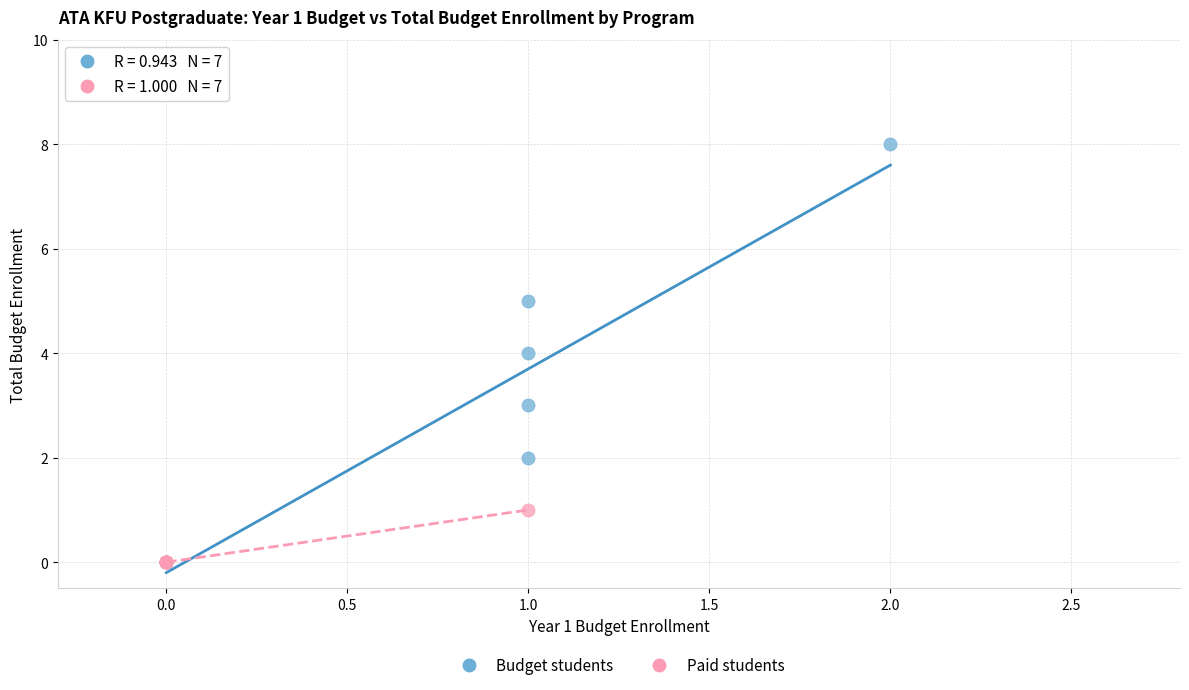

Which series contains the highest Y value?

Budget students